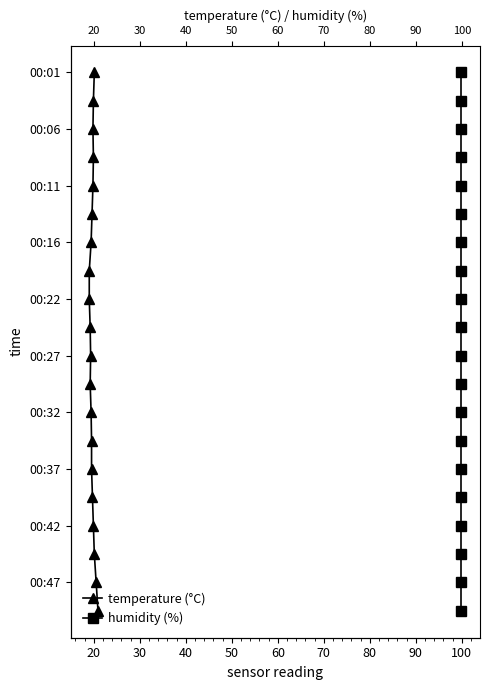

Does the chart have visible grid lines?

No